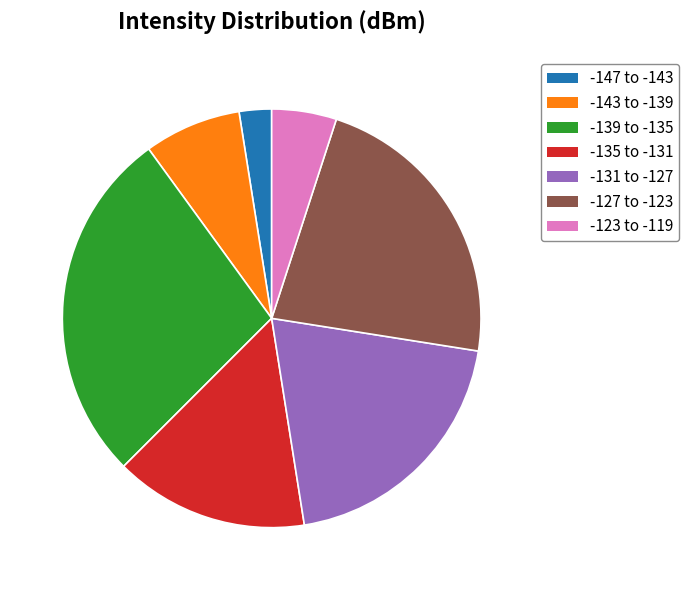

Is there a majority slice in this chart?

No